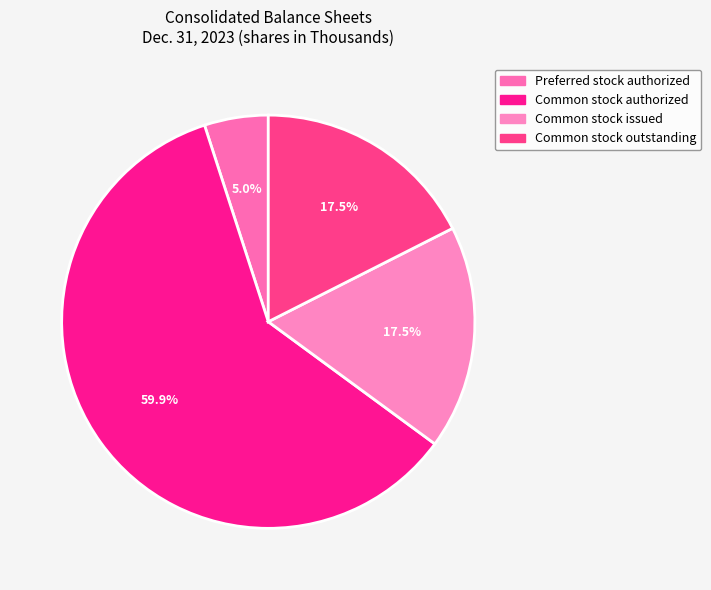

How many slices are in this pie chart?

4